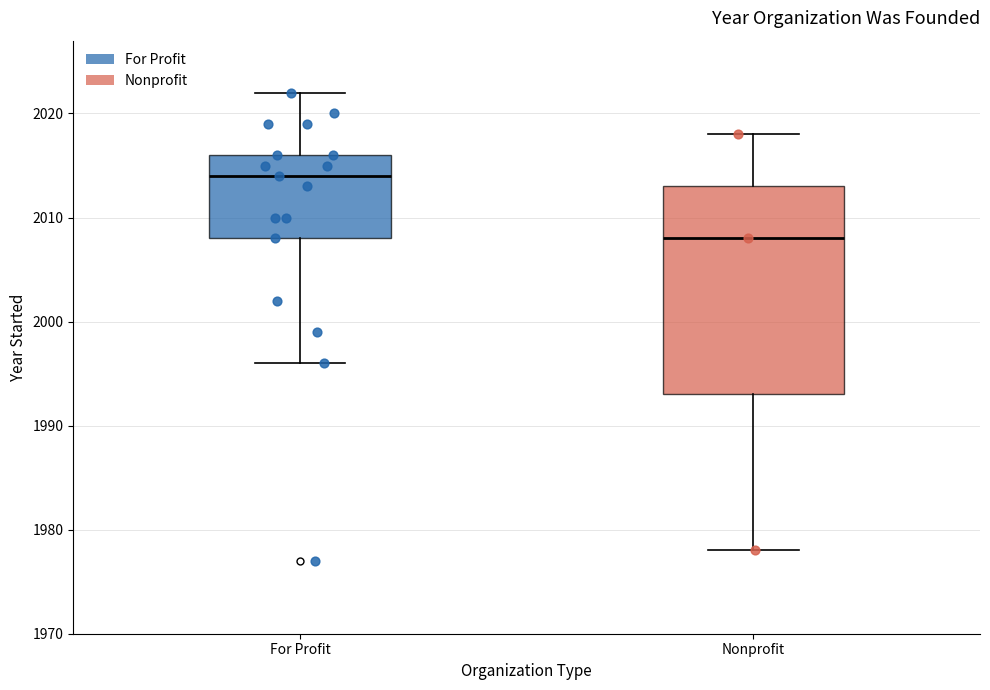

Comparing the boxes themselves (not the whiskers), which one is the tallest?

Nonprofit